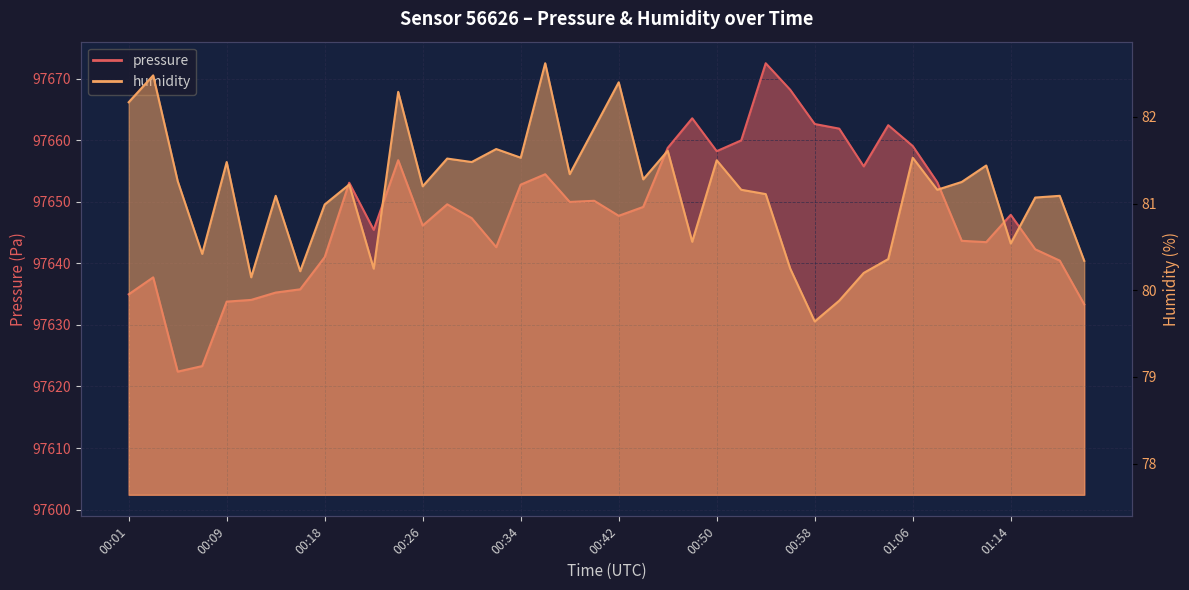

The pressure series shows 97633.3 at 01:20. True or false?

True